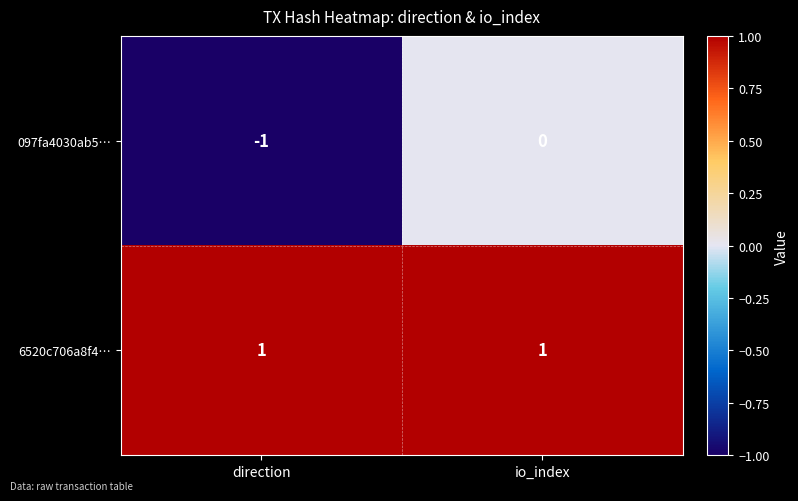

Reading left to right, what are all the values shown in this chart?

097fa4030ab5…: -1	0
6520c706a8f4…: 1	1